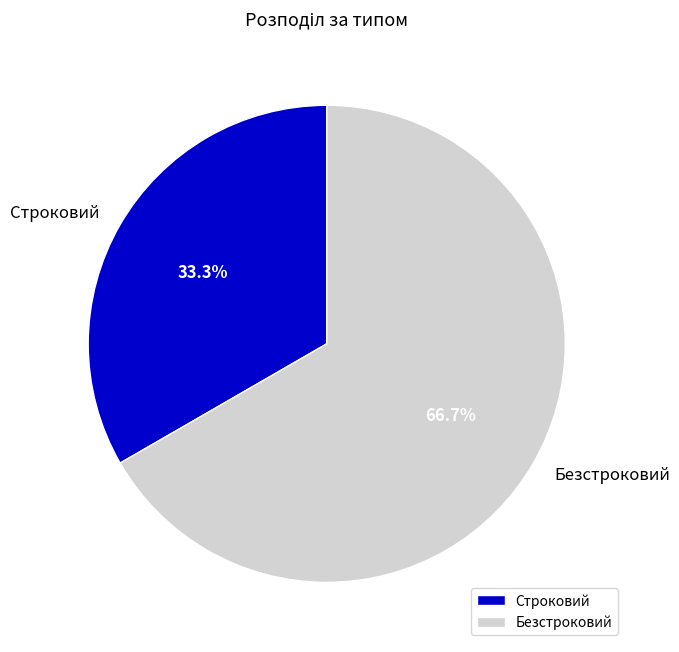

How many segments does this pie chart have?

2